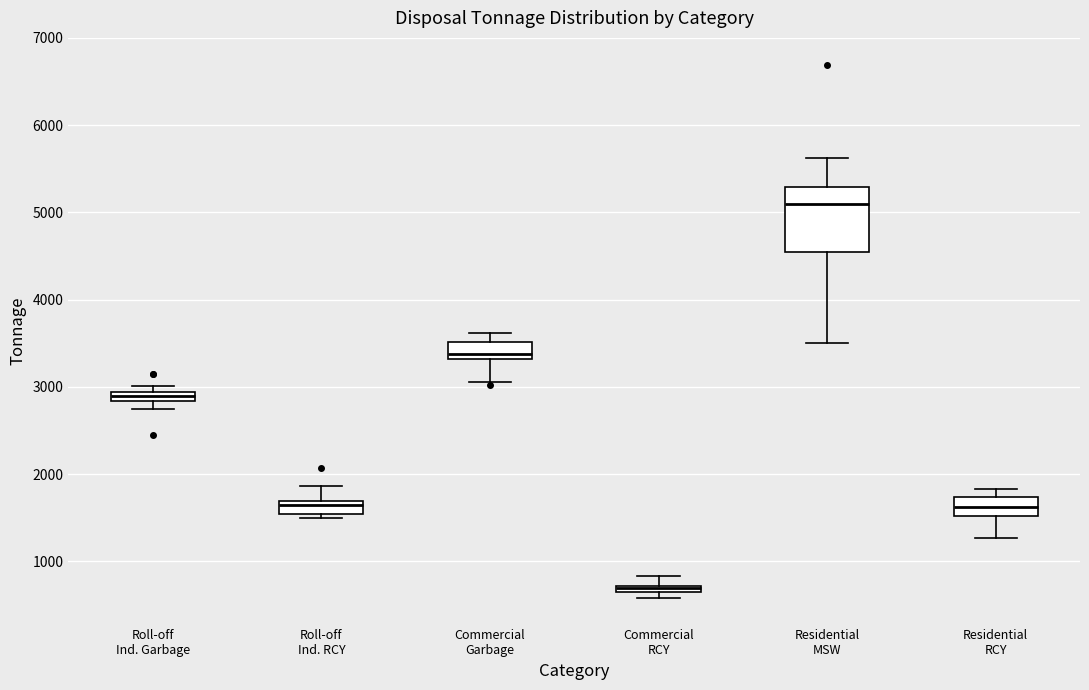

Where is the upper edge of the box for Roll-off Ind. Garbage on the y-axis? The values are not printed on the chart, so give them approximately, as read against the axis.

2900